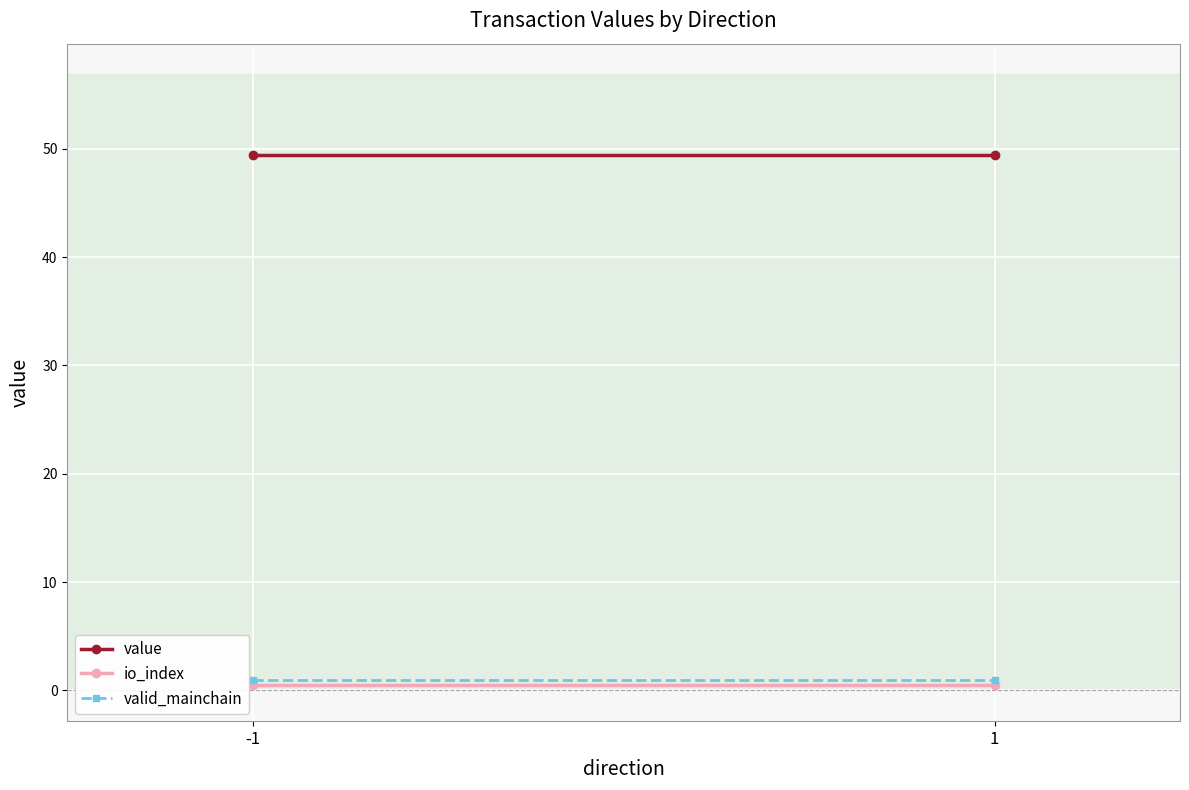

At which category is the sum across all series the highest?

-1